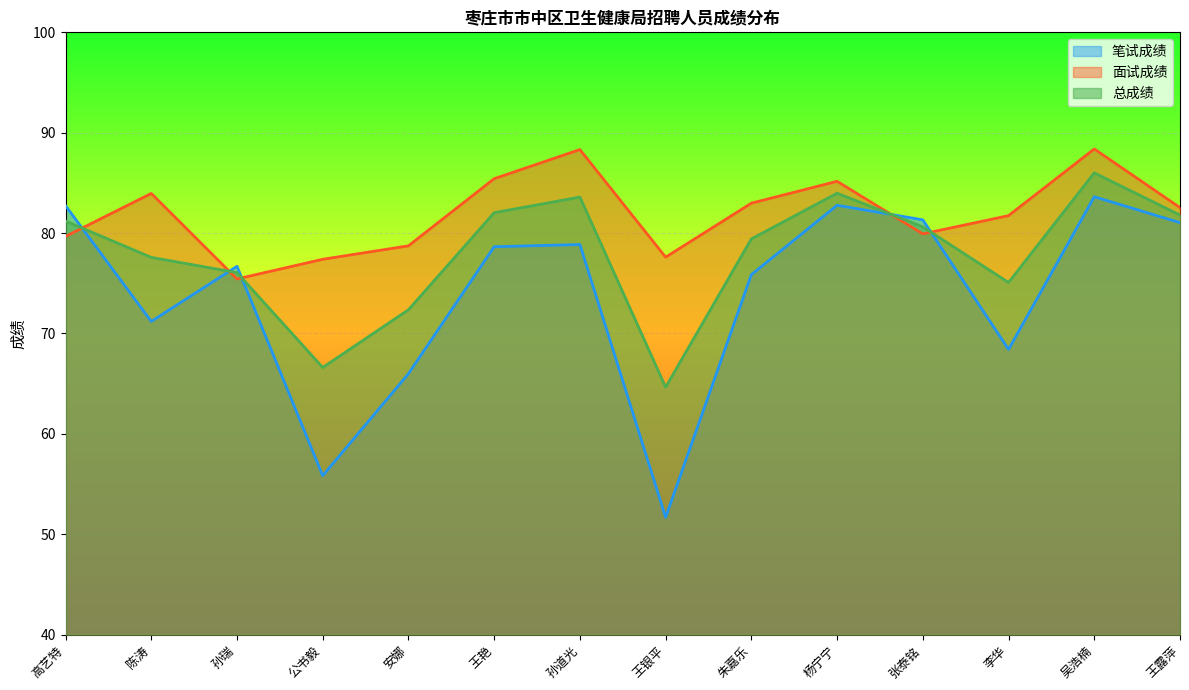

Read the 面试成绩 value at 高艺特.

79.7